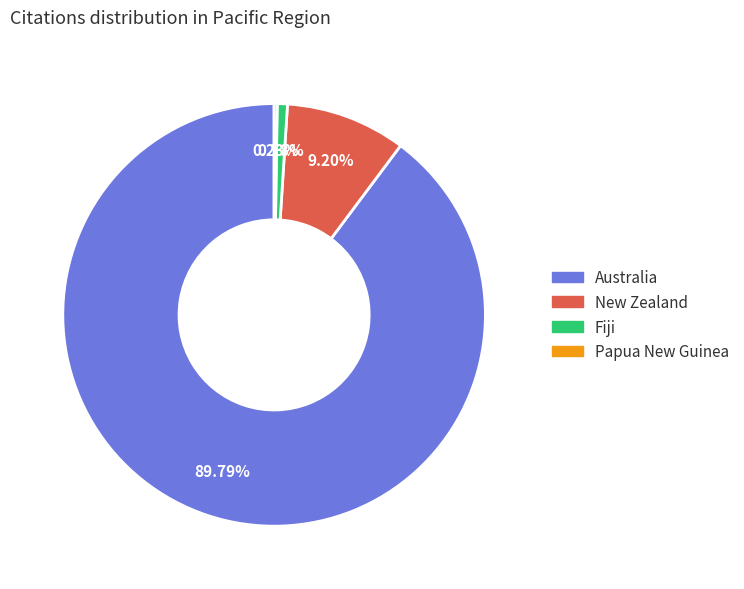

Is New Zealand the majority of the pie?

No